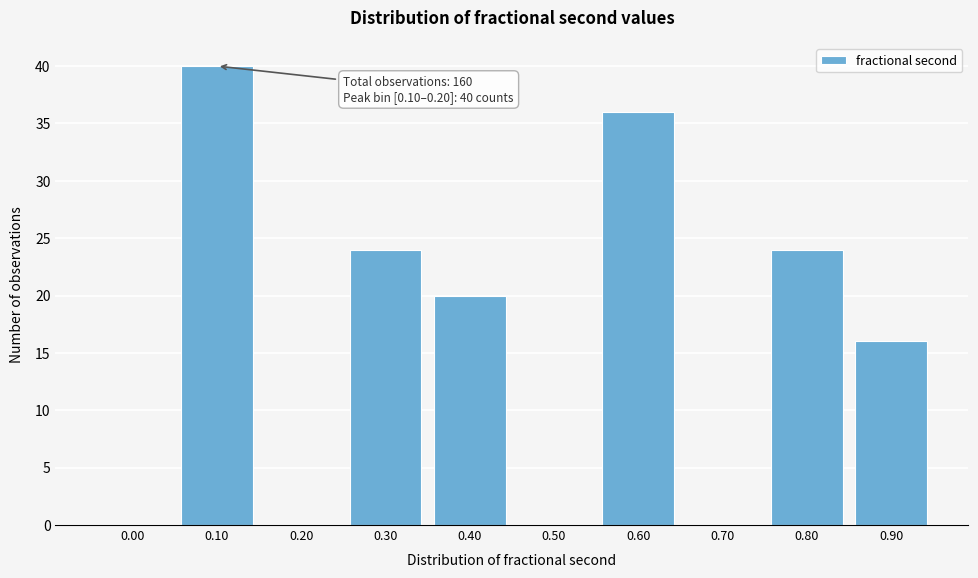

Reading left to right, transcribe all the data shown in this chart.

0.00=0	0.10=40	0.20=0	0.30=24	0.40=20	0.50=0	0.60=36	0.70=0	0.80=24	0.90=16